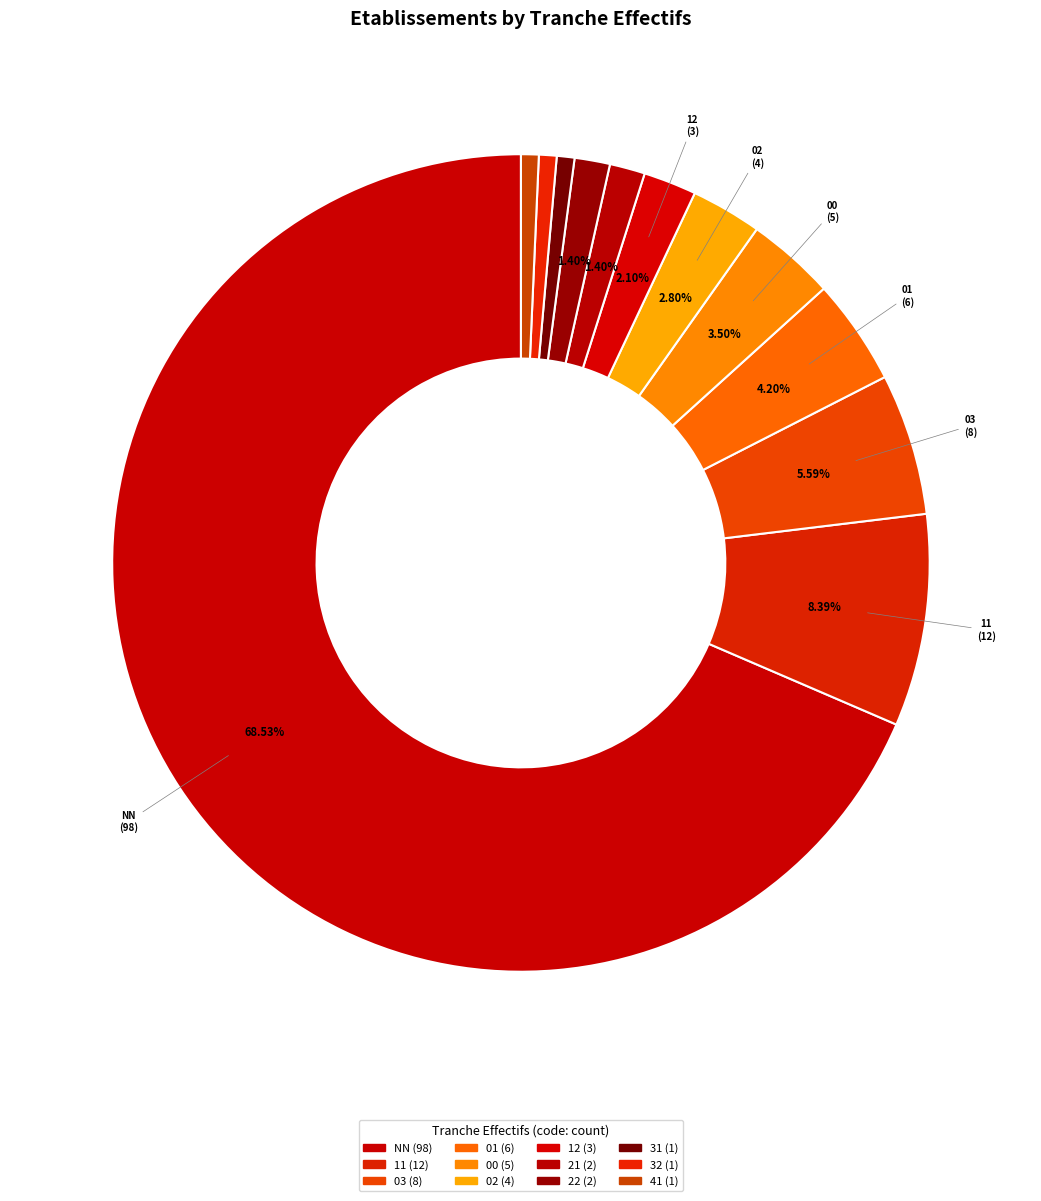

Count the number of slices in the pie.

12